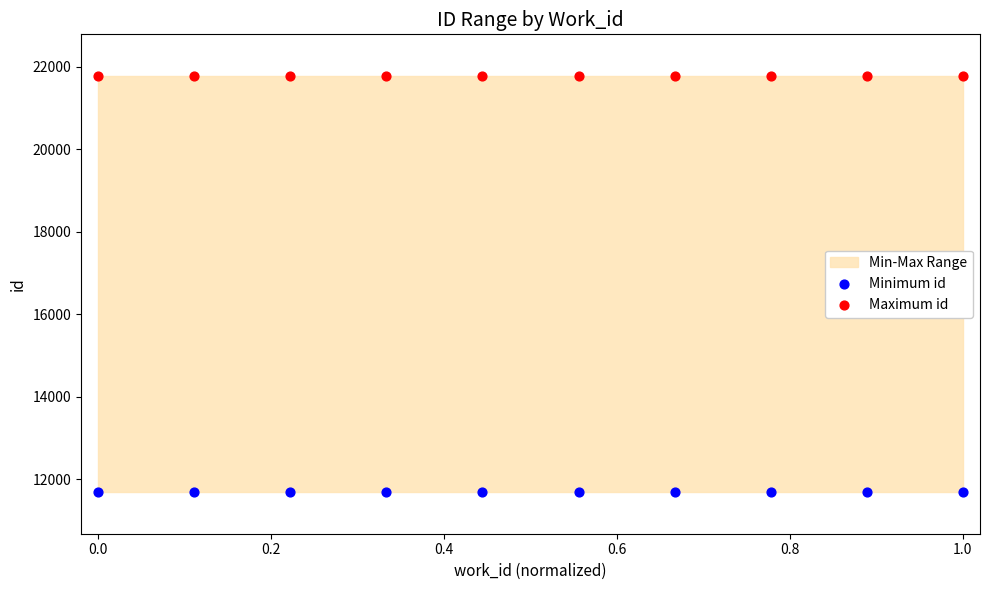

Which series contains the highest Y value?

Maximum id